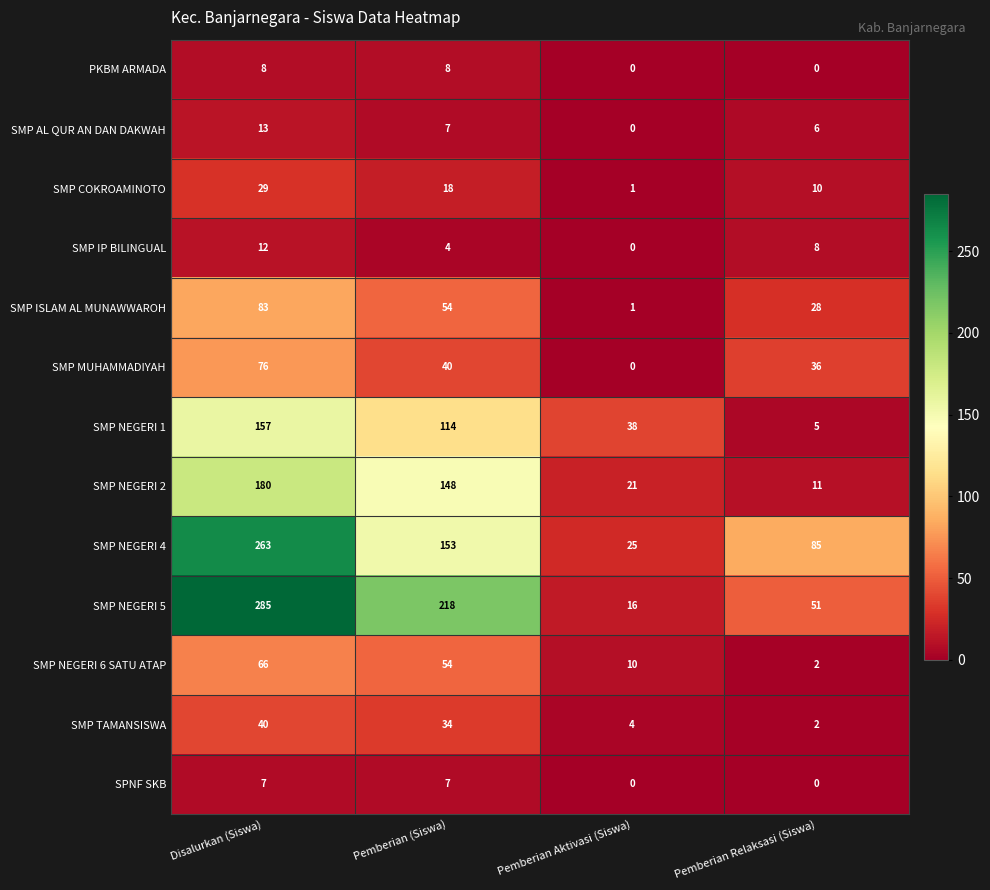

At which label does SMP NEGERI 1 reach its minimum?

Pemberian Relaksasi (Siswa)